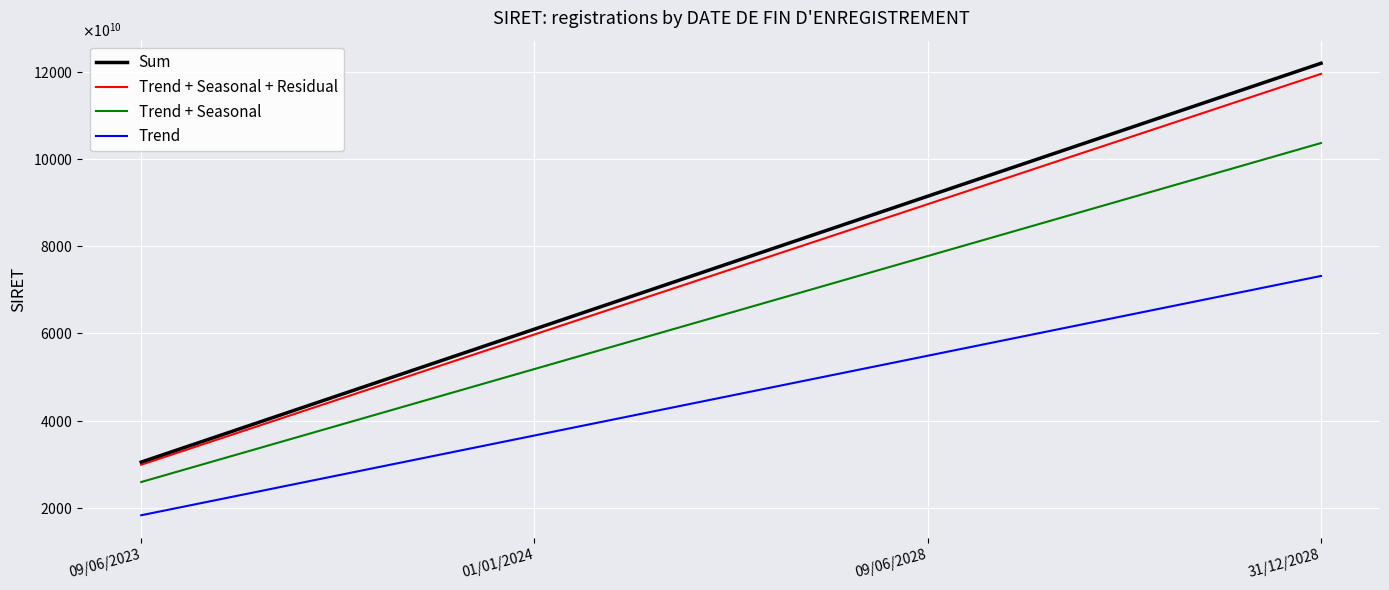

What is the average value of the Sum series?

76196268500070.0